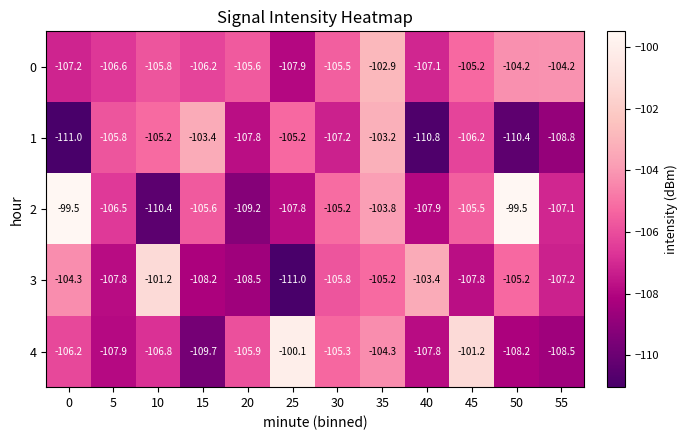

Is it true that 2 equals -69.1 at 25?

False